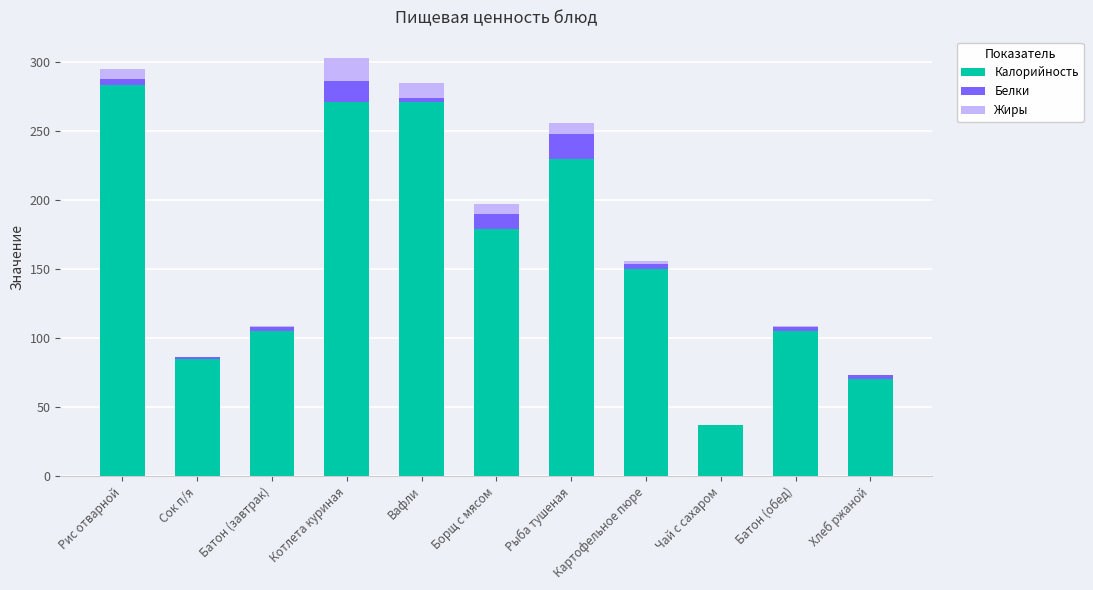

What is the total value across all series at Котлета куриная?

303